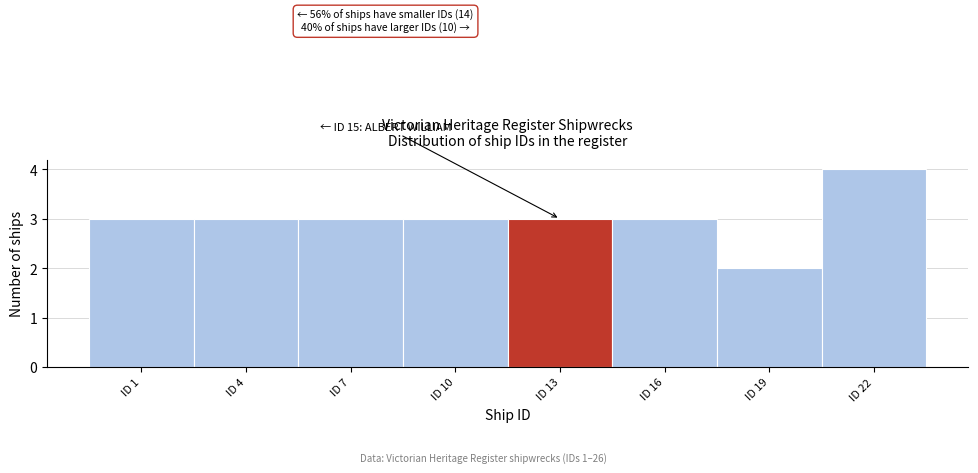

Reading right to left, list all the values displayed in this chart.

ID 22=4	ID 19=2	ID 16=3	ID 13=3	ID 10=3	ID 7=3	ID 4=3	ID 1=3